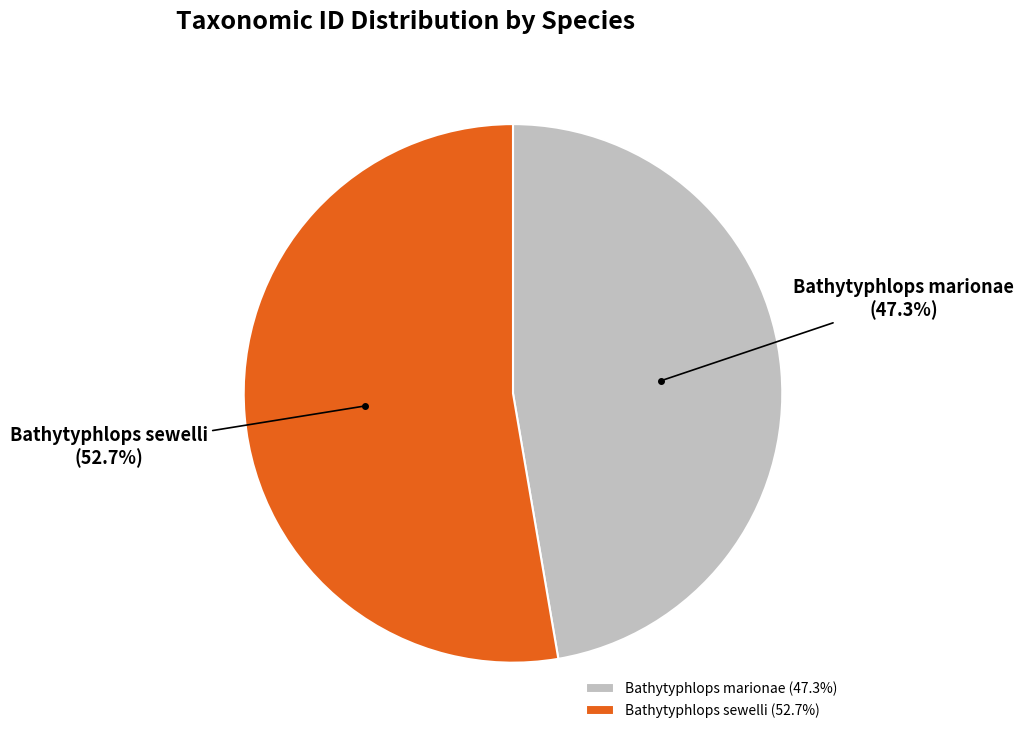

Approximately how many times larger is the value at Bathytyphlops marionae compared to Bathytyphlops sewelli?

0.9